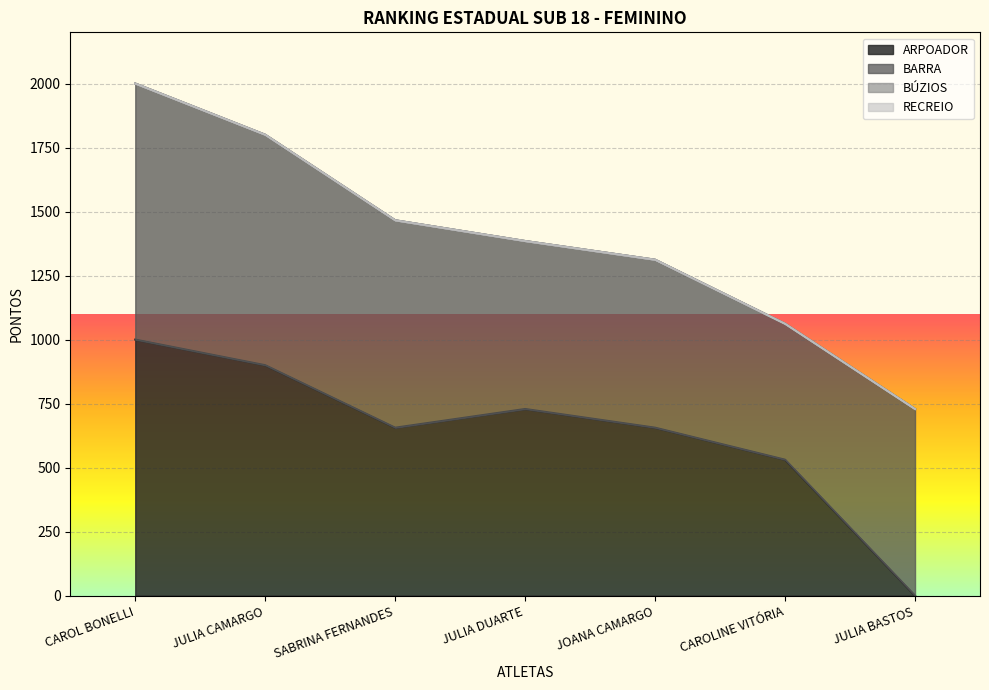

At which category does the chart reach its minimum across all series?

JULIA BASTOS